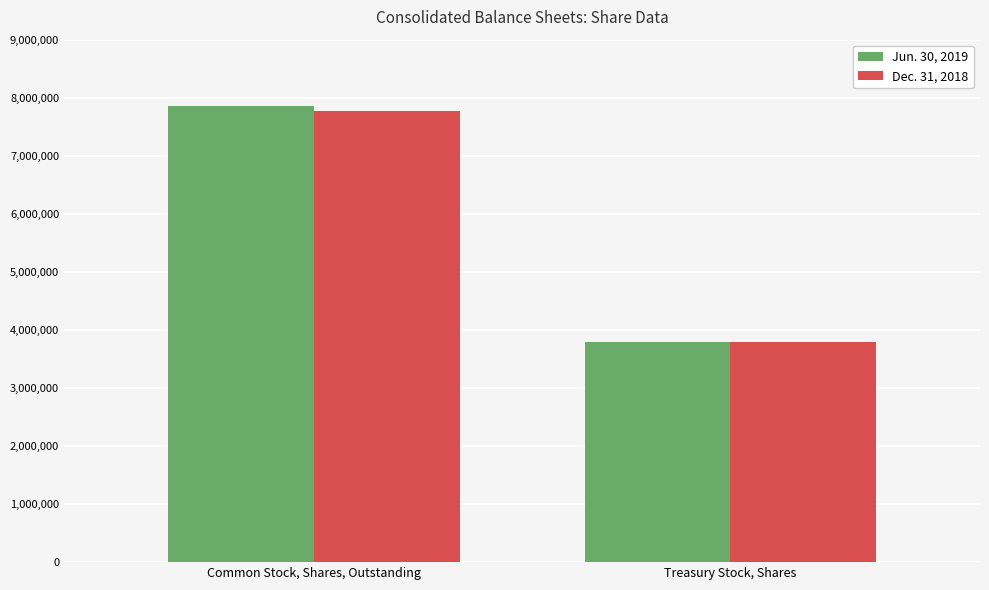

Rank the series by their average value, from lowest to highest.

Dec. 31, 2018, Jun. 30, 2019